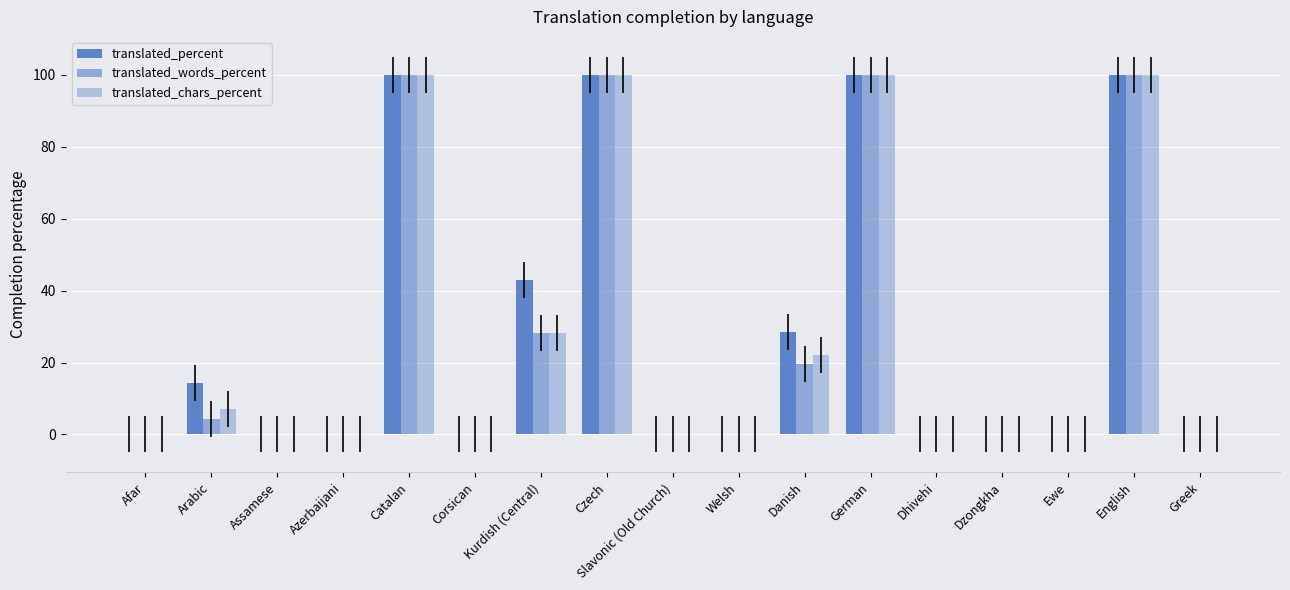

List the series in order of their peak value, highest first.

translated_percent, translated_words_percent, translated_chars_percent